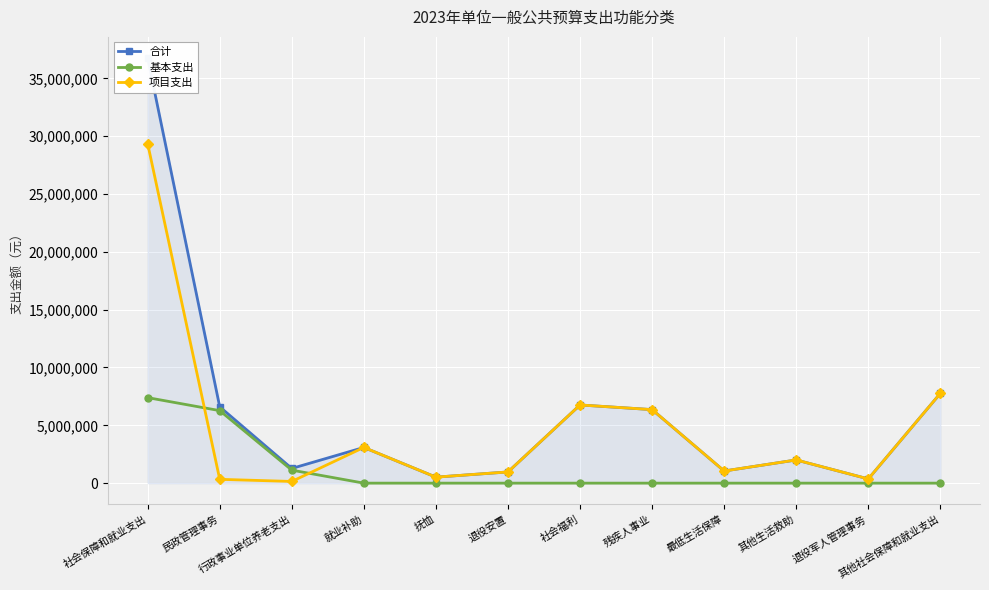

What value does the 合计 series have at 抚恤?

519000